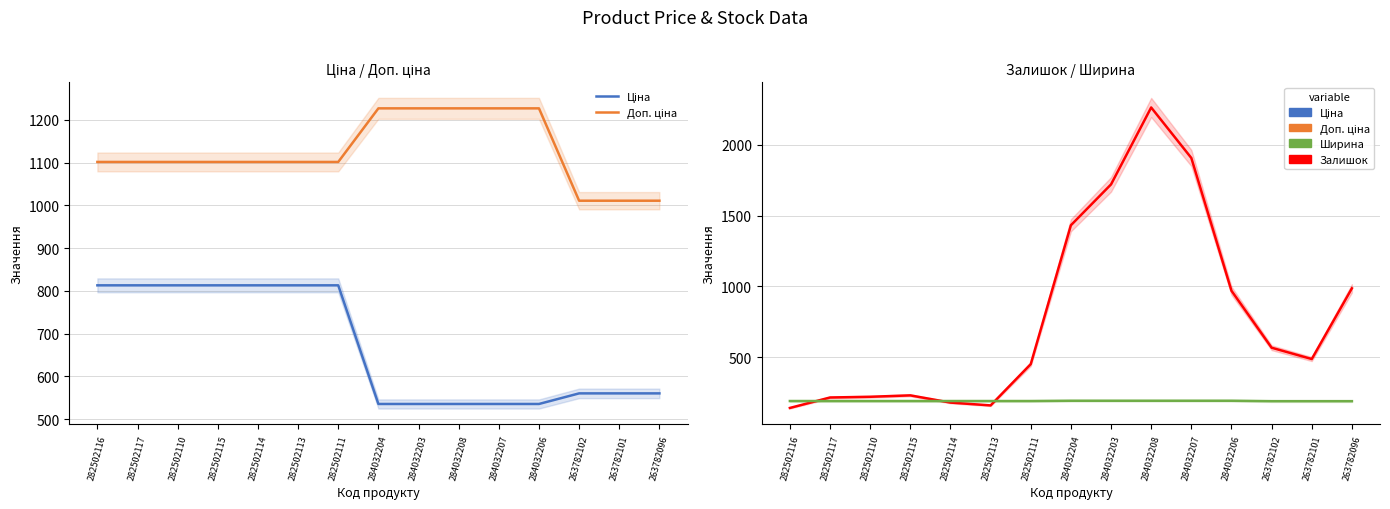

Which category has the highest value in the Ціна series?

282502116